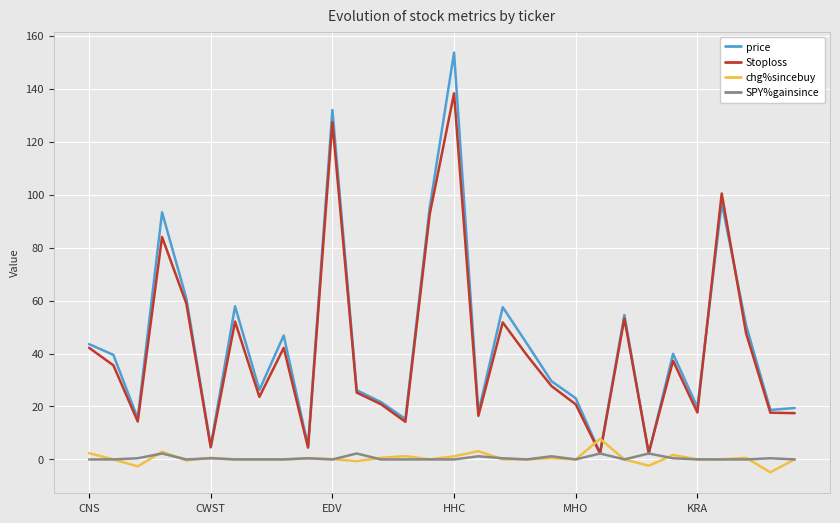

Which series has the widest spread of values?

price